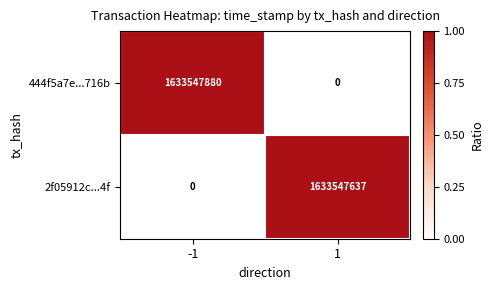

Is it true that 444f5a7e...716b equals 900332760 at 1?

False